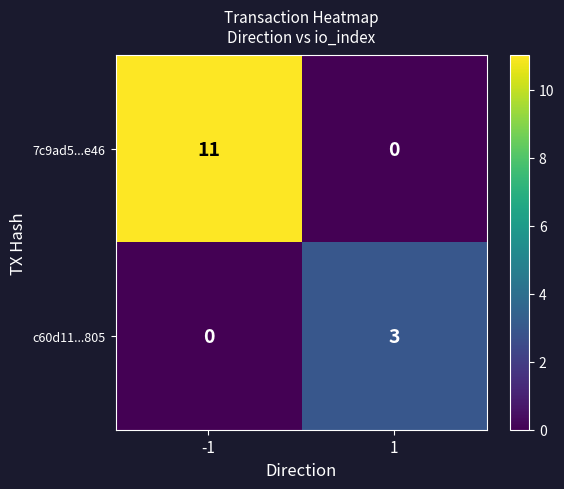

What is the total value across all series at -1?

11